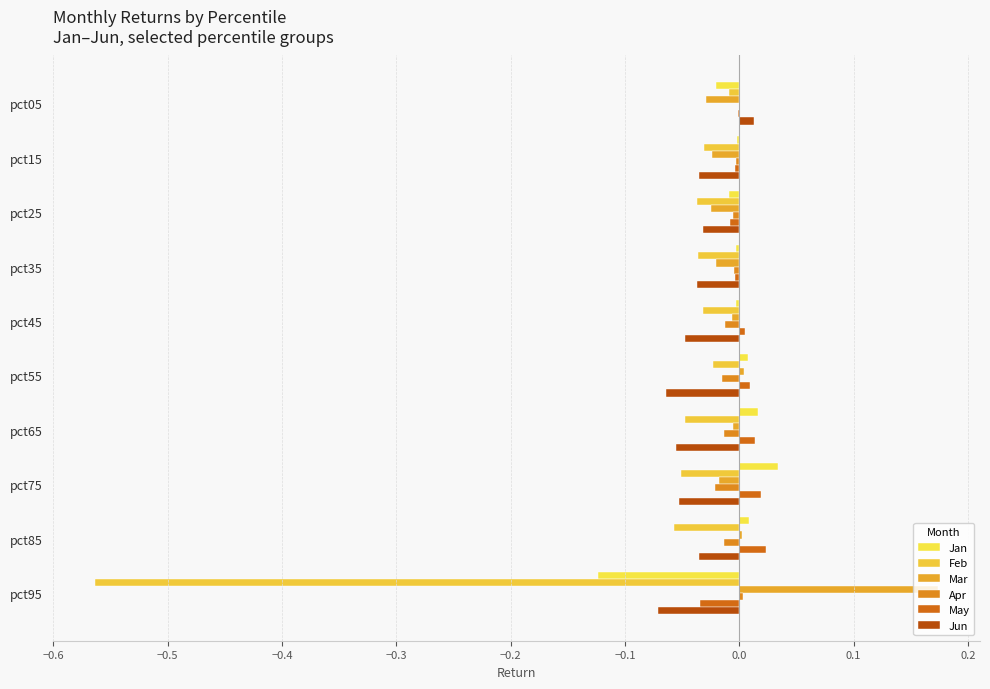

Are the bars grouped side by side (vs. stacked)?

Yes